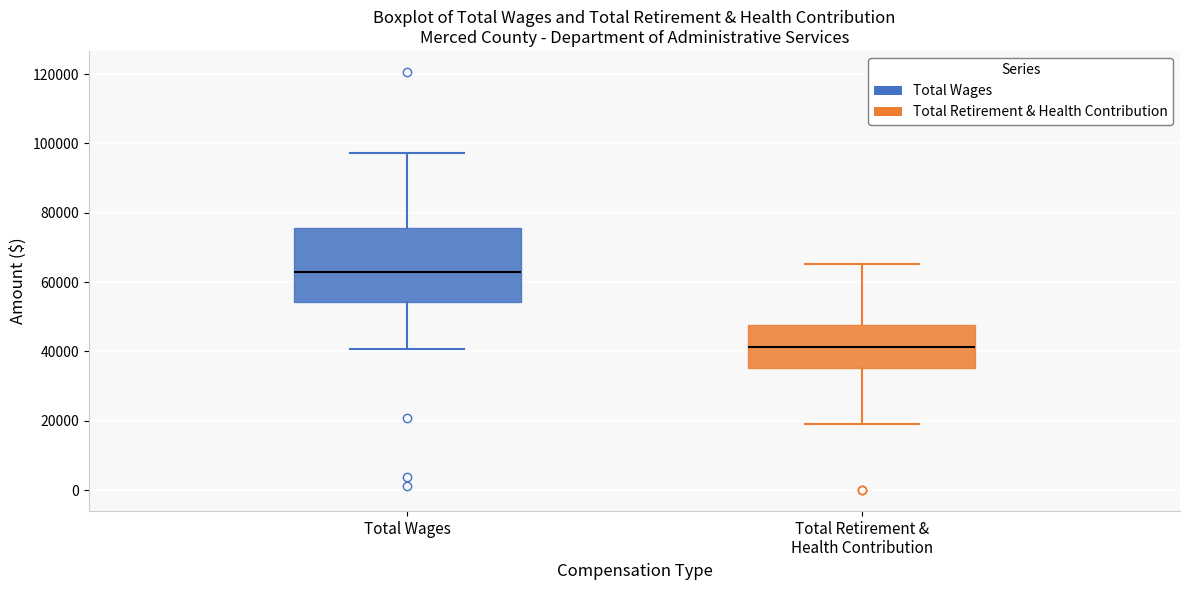

Reading left to right, transcribe this box plot: for each box, give where its median line is, the range the box spans, and where its two whiskers end, as read against the y-axis. The values are not printed on the chart, so give them approximately, as read against the axis.

Total Wages: median 62000, box 54000 to 76000, whiskers 40000 to 98000
Total Retirement & Health Contribution: median 42000, box 36000 to 48000, whiskers 20000 to 66000